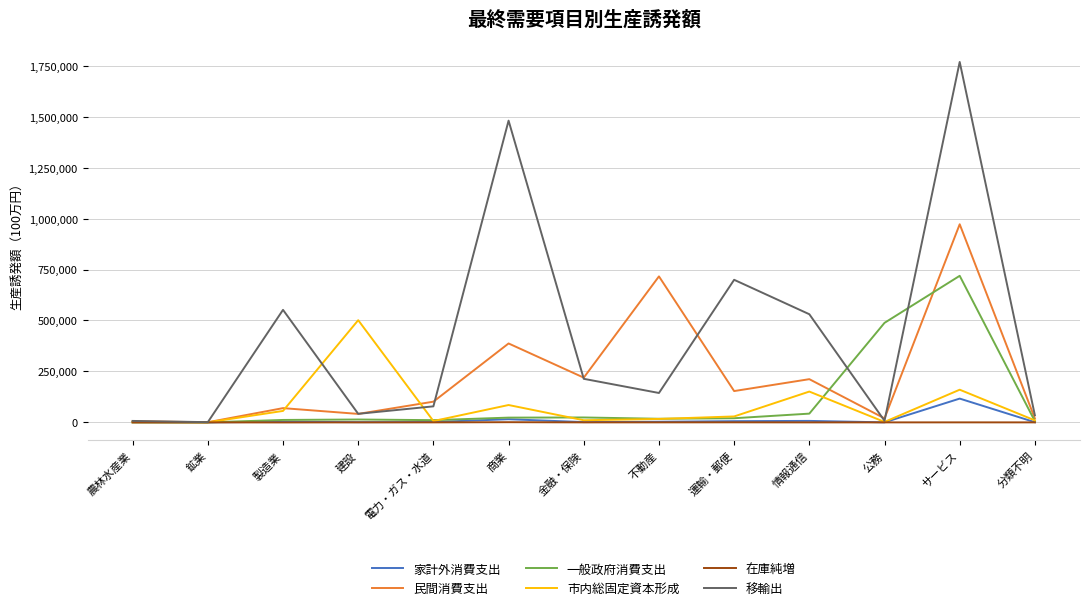

What is the difference between the maximum and second lowest values in the 在庫純増 series?

1044.2